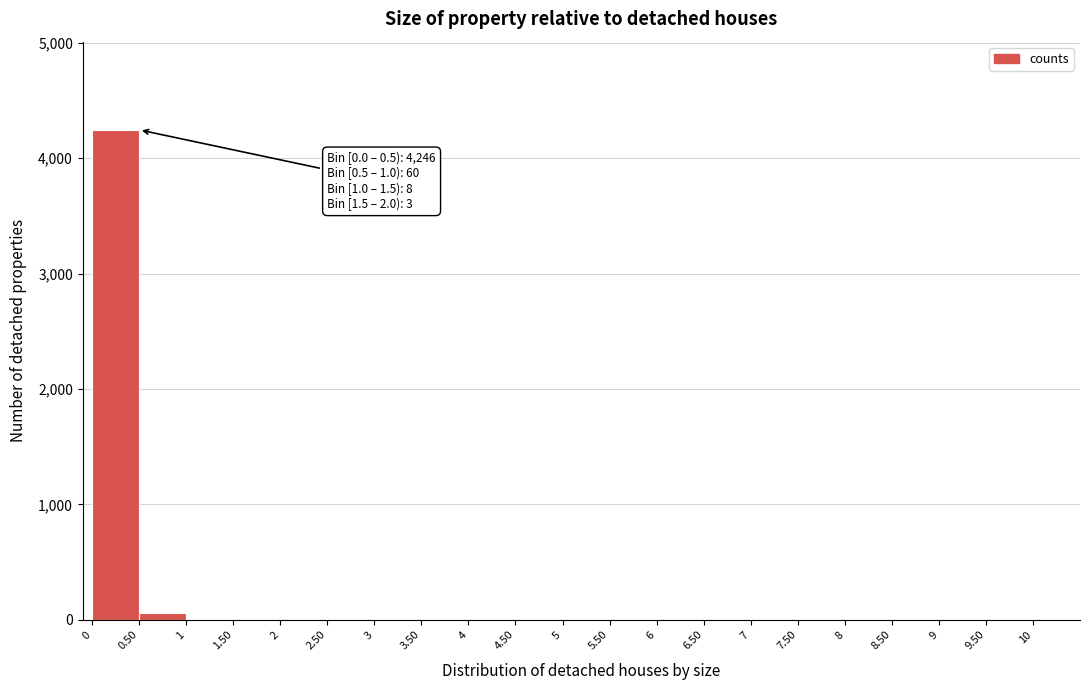

Which range on the x-axis has the tallest bar?

0.00 to 0.50